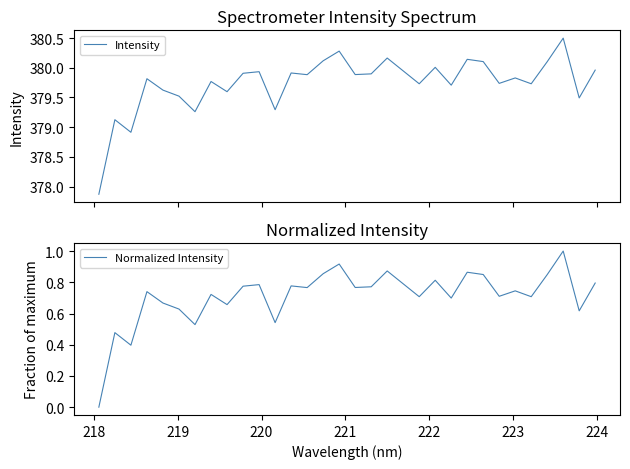

What are all the series names shown in the legend?

Intensity, Normalized Intensity